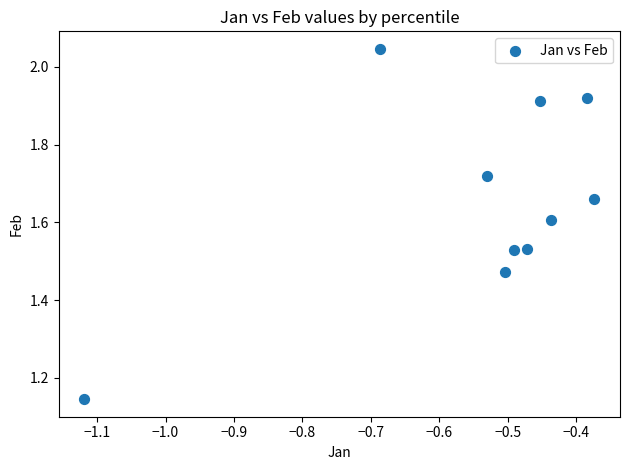

What is the range of X values (max minus min)?

0.7